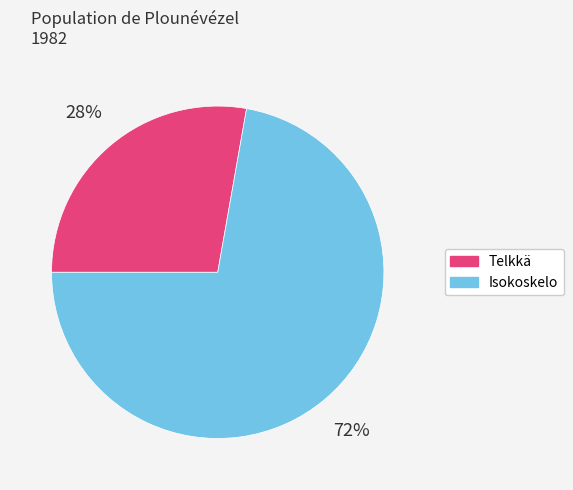

Between Isokoskelo and Telkkä, which is larger?

Isokoskelo